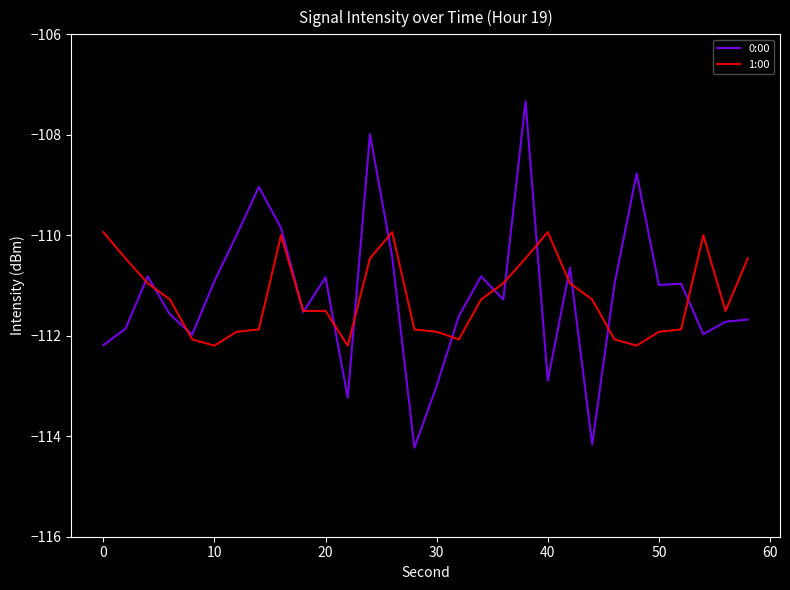

Reading left to right, extract all data points from this chart.

0:00: -112.2	-111.9	-110.8	-111.6	-112.0	-110.9	-110.0	-109.0	-109.9	-111.5	-110.8	-113.2	-108.0	-110.4	-114.2	-113.0	-111.6	-110.8	-111.3	-107.3	-112.9	-110.6	-114.2	-111.0	-108.8	-111.0	-111.0	-112.0	-111.7	-111.7
1:00: -109.9	-110.5	-111.0	-111.3	-112.1	-112.2	-111.9	-111.9	-110.0	-111.5	-111.5	-112.2	-110.5	-109.9	-111.9	-111.9	-112.1	-111.3	-111.0	-110.5	-109.9	-111.0	-111.3	-112.1	-112.2	-111.9	-111.9	-110.0	-111.5	-110.5